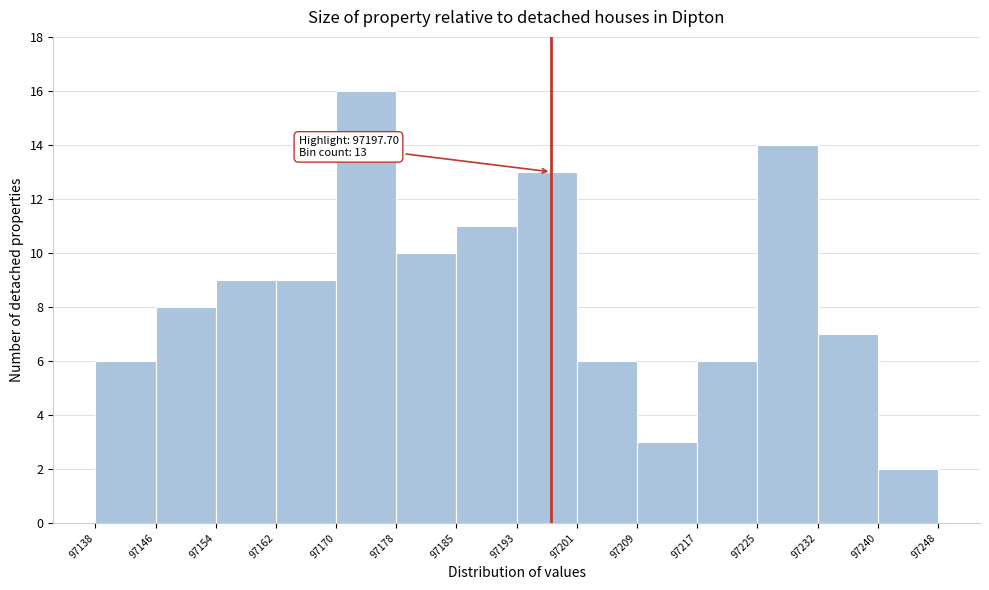

Over which range of the x-axis is the bar tallest?

97170 to 97178